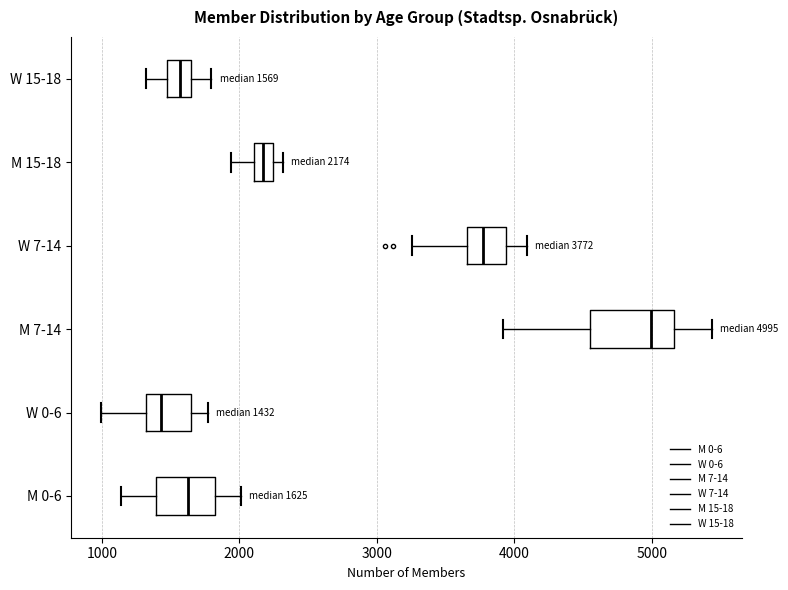

Which box has the furthest to the left median line?

W 0-6